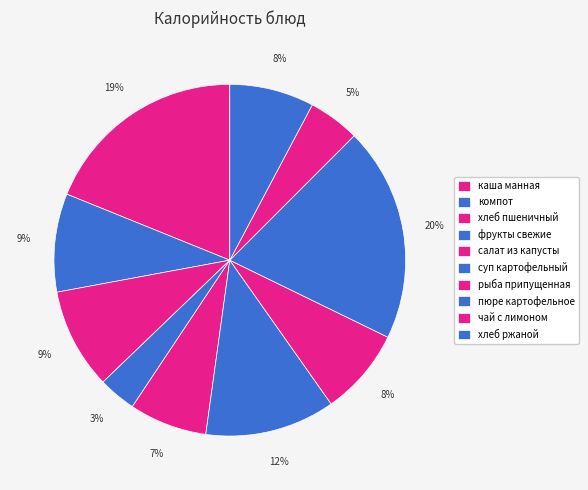

How many segments does this pie chart have?

10